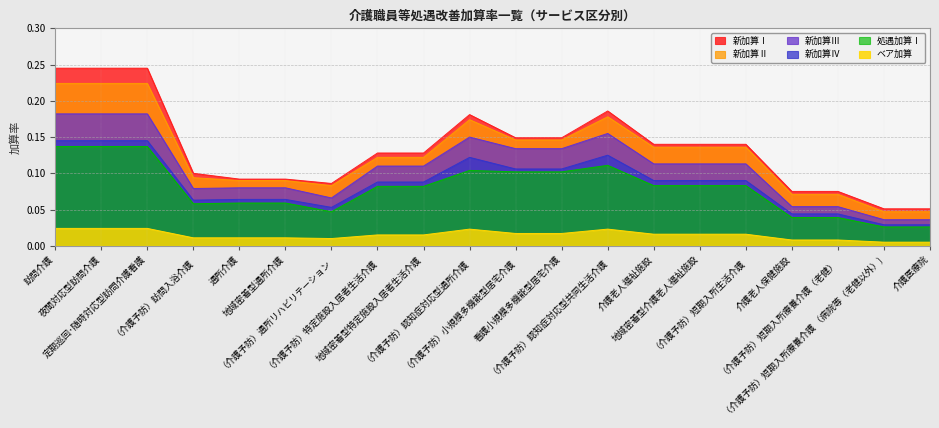

Which series has the widest spread of values?

新加算Ⅰ